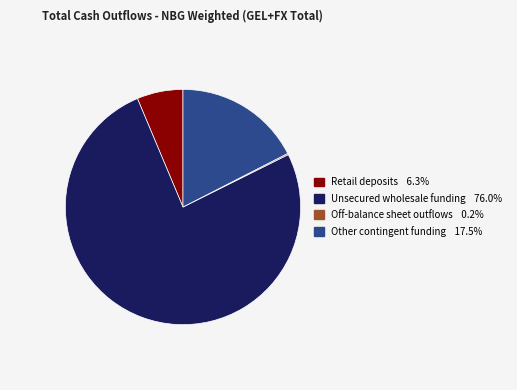

Is there a majority slice in this chart?

Yes